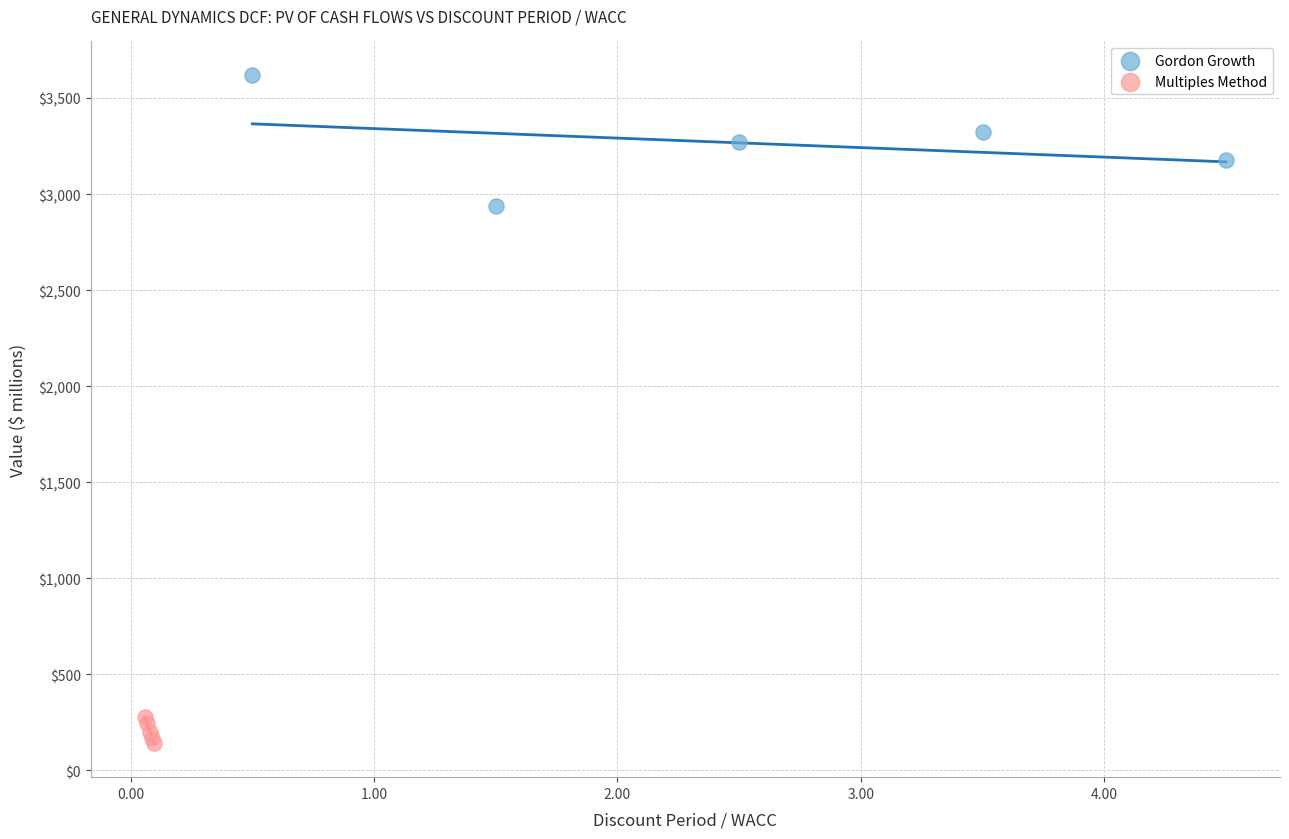

Which series has the widest spread of Y values?

Gordon Growth